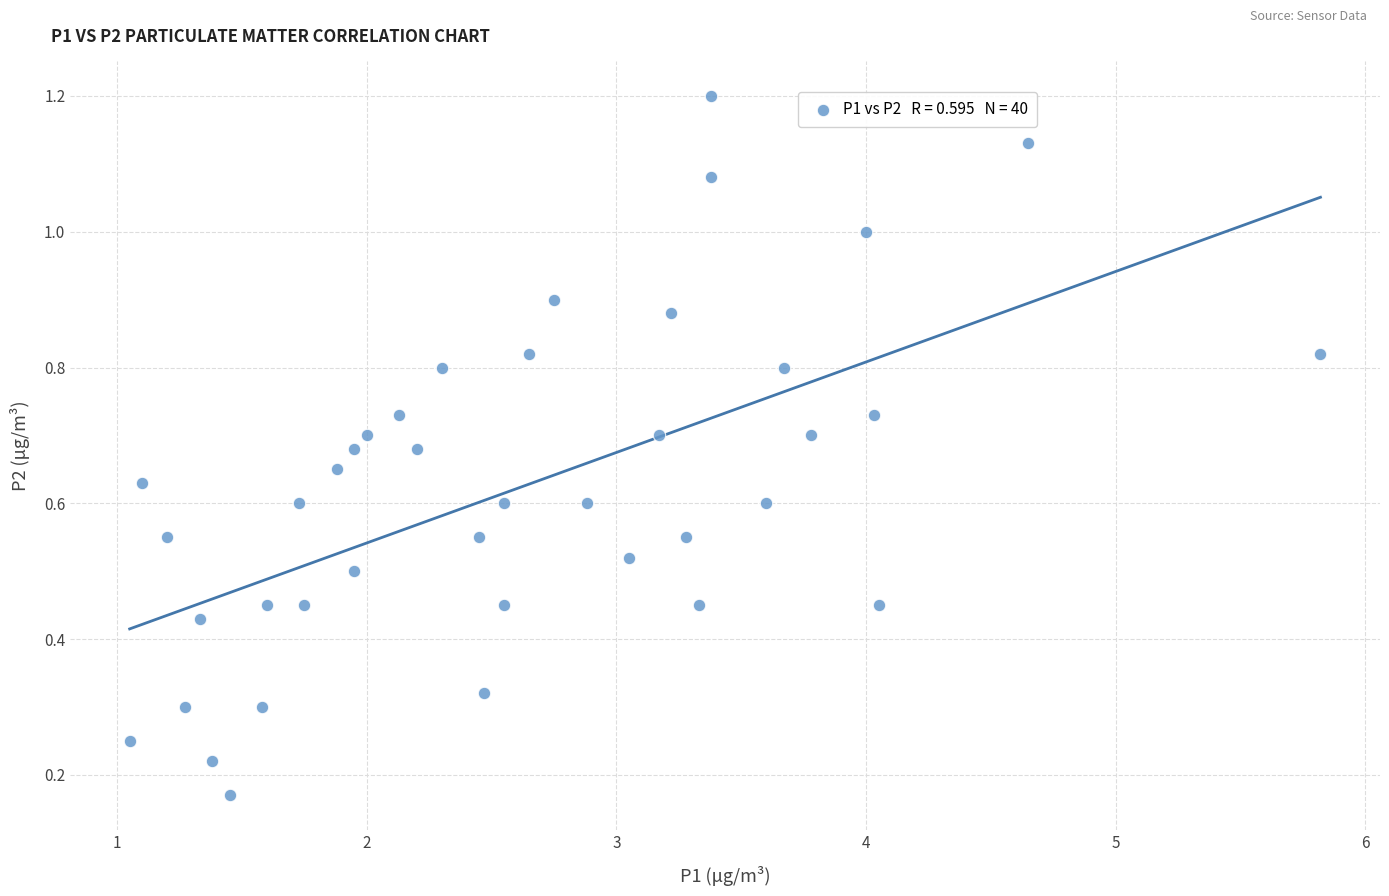

What is the range of Y values (max minus min)?

1.0